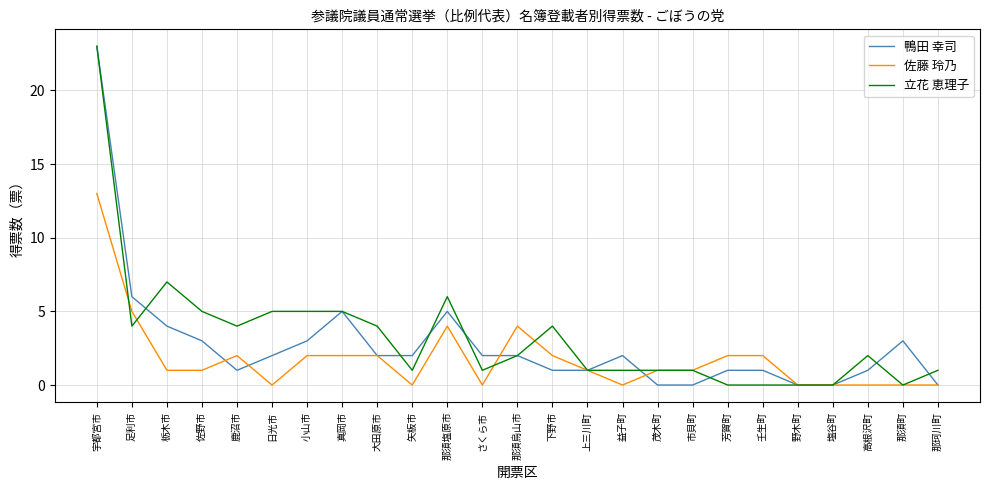

Where does the 佐藤 玲乃 series first go above 1?

宇都宮市